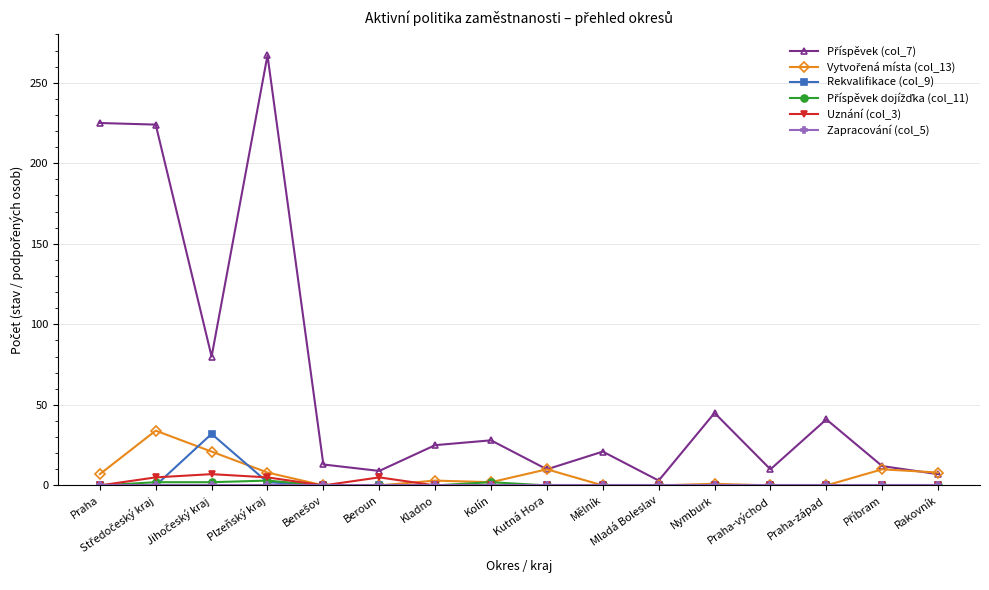

What is the total value across all series at Beroun?

14